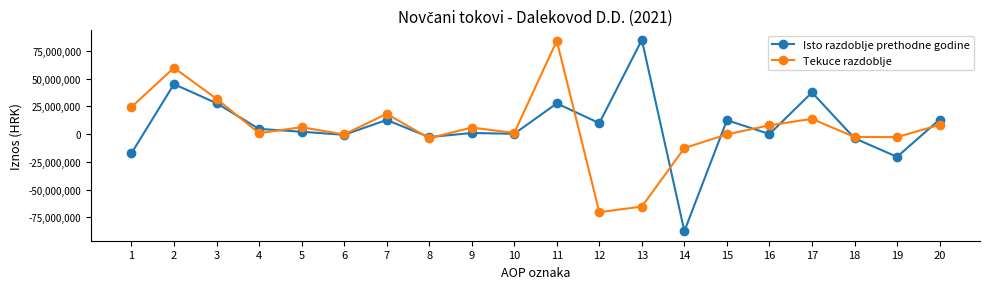

Between 1 and 11, which series saw the biggest shift?

Tekuce razdoblje